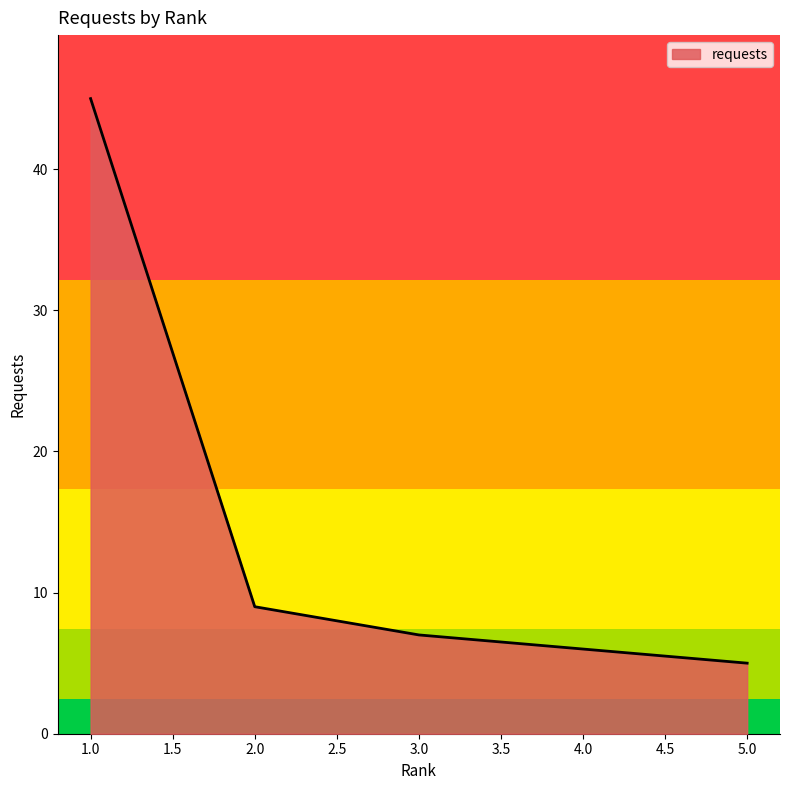

Where is the data nearest to the value 25?

2.0